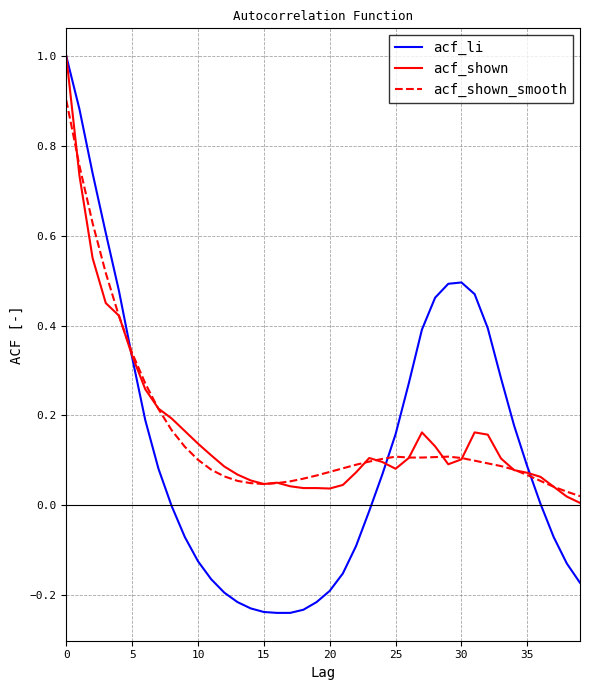

What is the greatest value displayed?

1.0